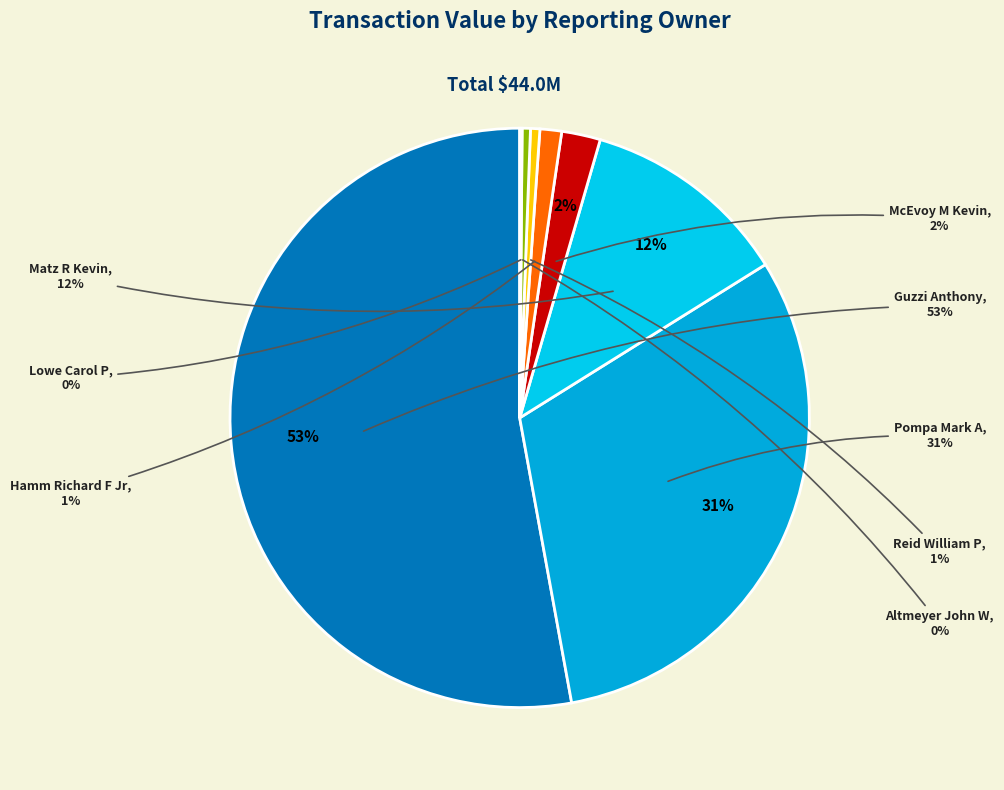

Is there a majority slice in this chart?

No